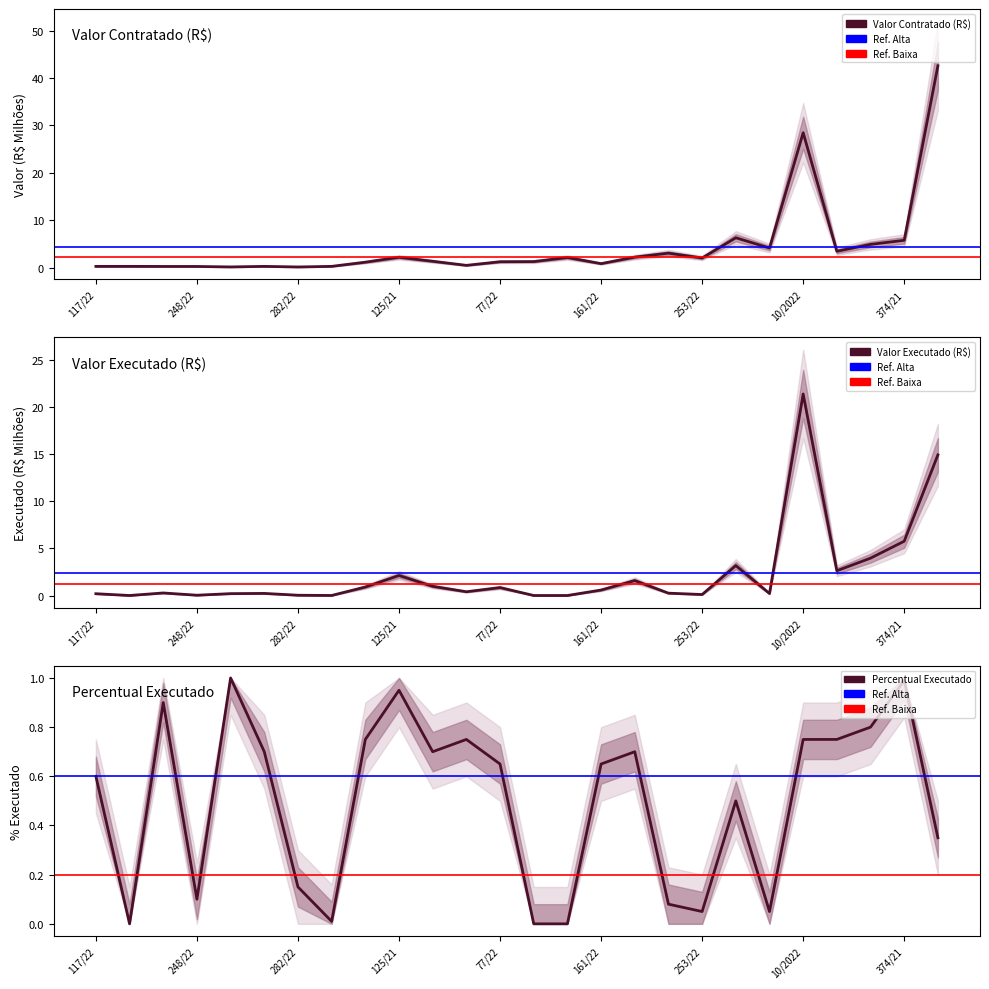

Rank the categories by Percentual Executado value from lowest to highest.

118/22, 74/22, 75/22, 311/22, 253/22, 126/21, 168/22, 248/22, 282/22, 55/22, 111/21, 117/22, 77/22, 161/22, 269/22, 87/2022, 167/22, 45/21, 39/22, 10/2022, 229/21, 344/21, 166/22, 125/21, 374/21, 260/22